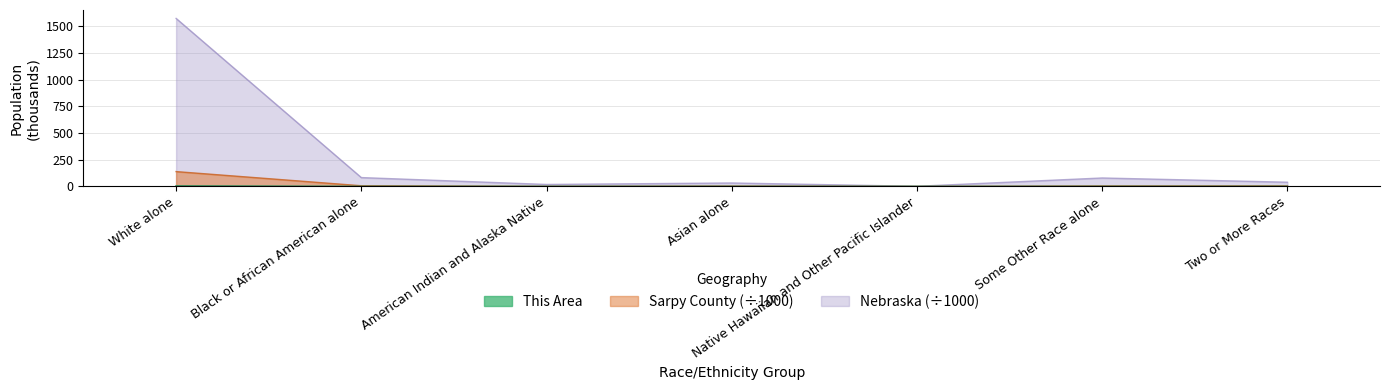

True or false: This Area and Sarpy County intersect in this chart.

False